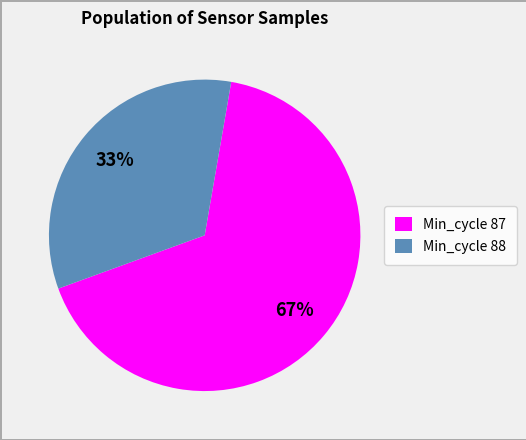

To the nearest percent, what portion does Min_cycle 87 represent?

67%